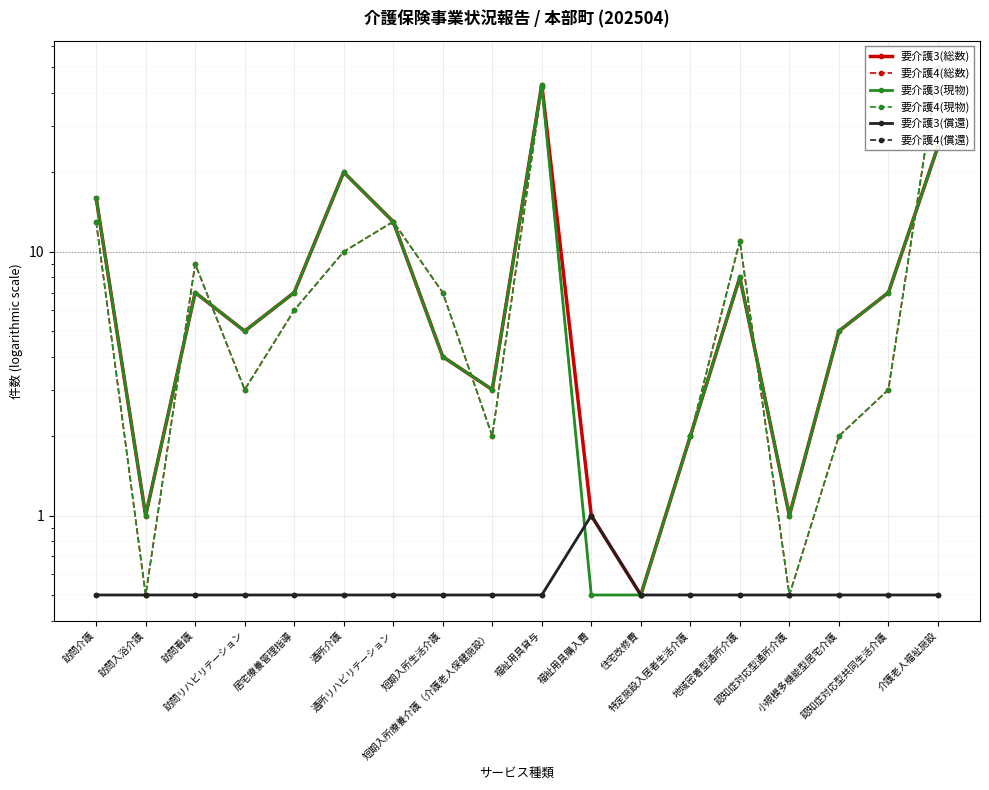

What is the sum of all 要介護3(現物) values?

168.0